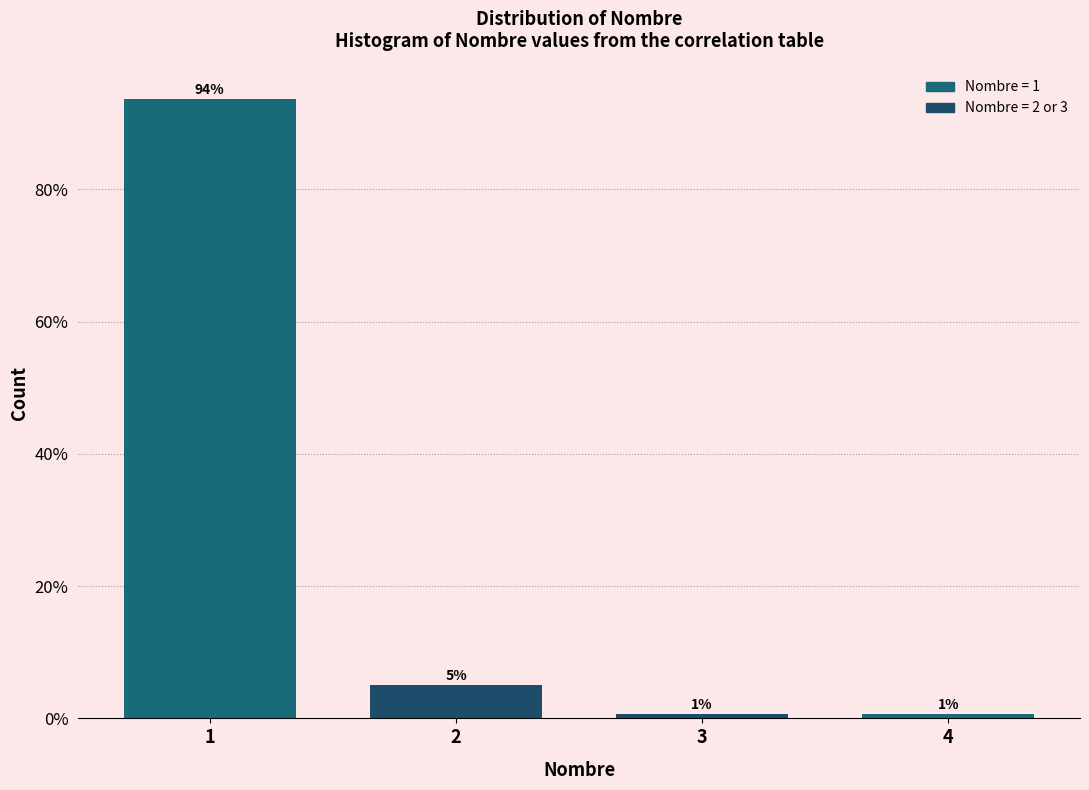

Read the value at 2.

5.0